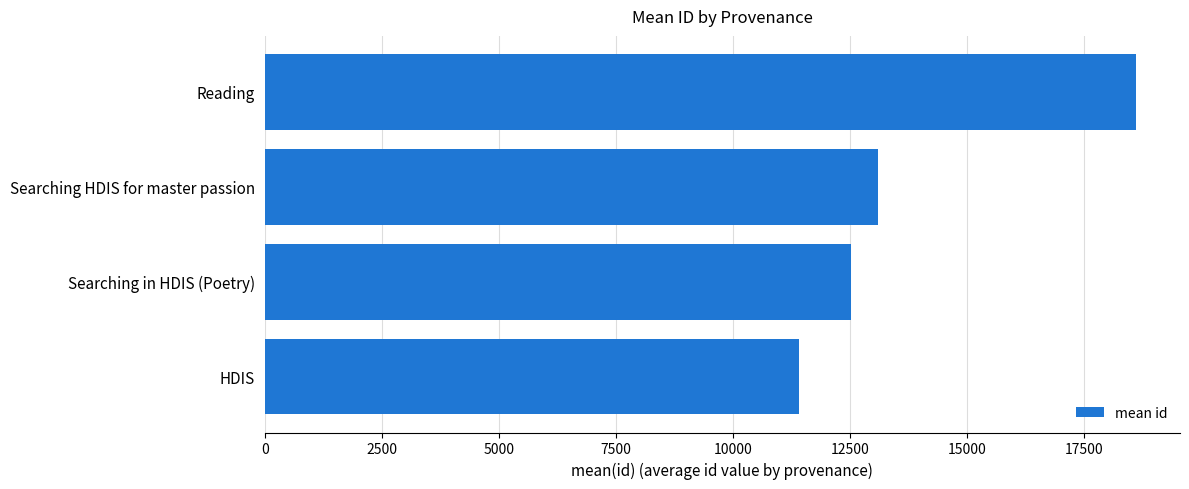

How many bars are there in total?

4